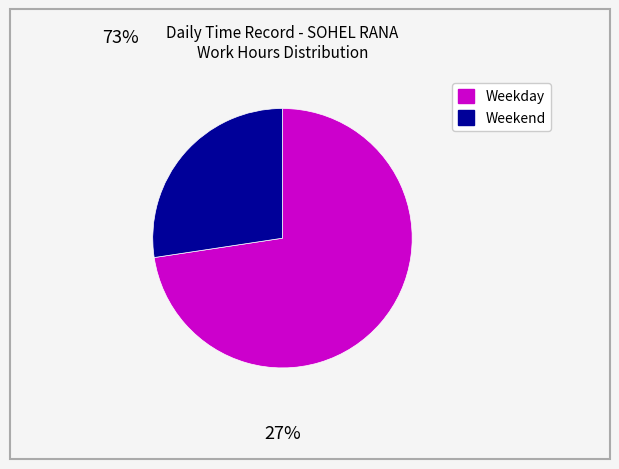

Does any single category account for the majority?

Yes